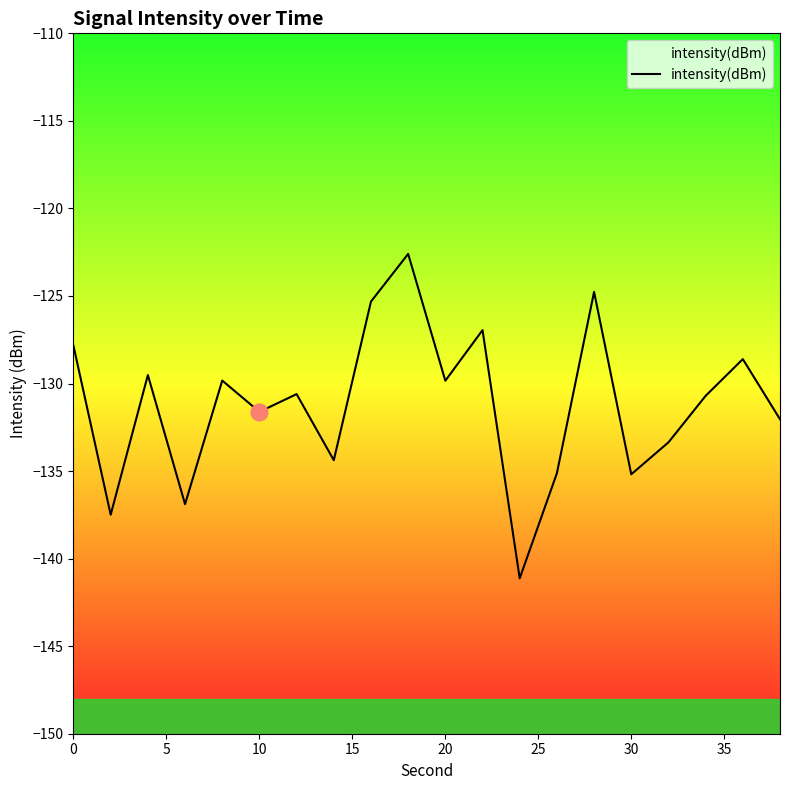

True or false: the data has more than 1 interior local peaks.

True